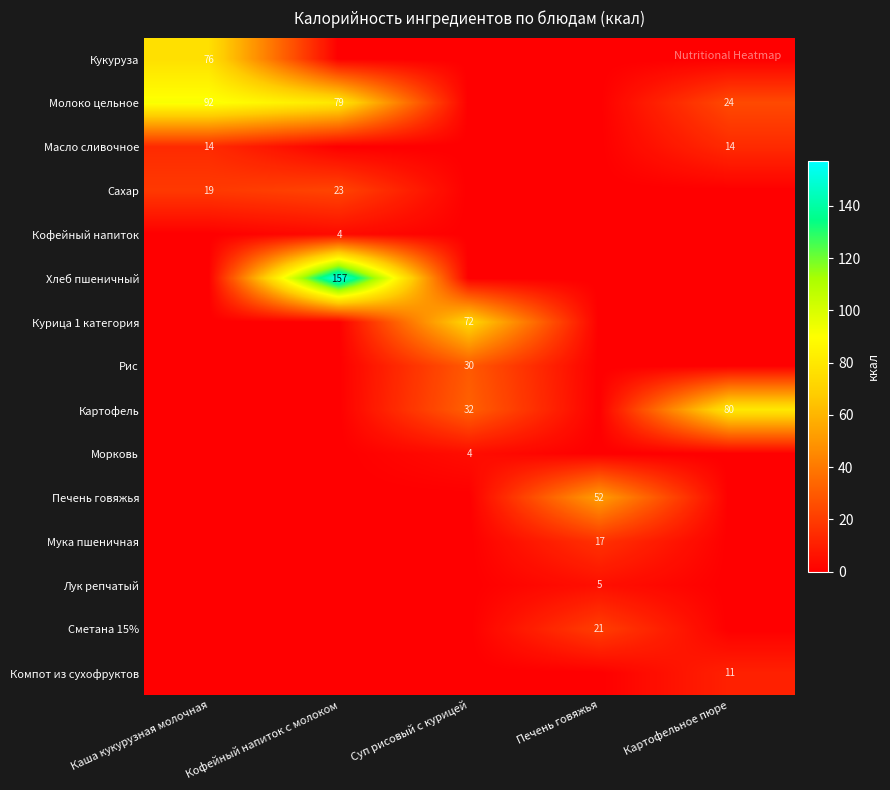

What is the difference between the highest and lowest values at Печень говяжья?

52.5